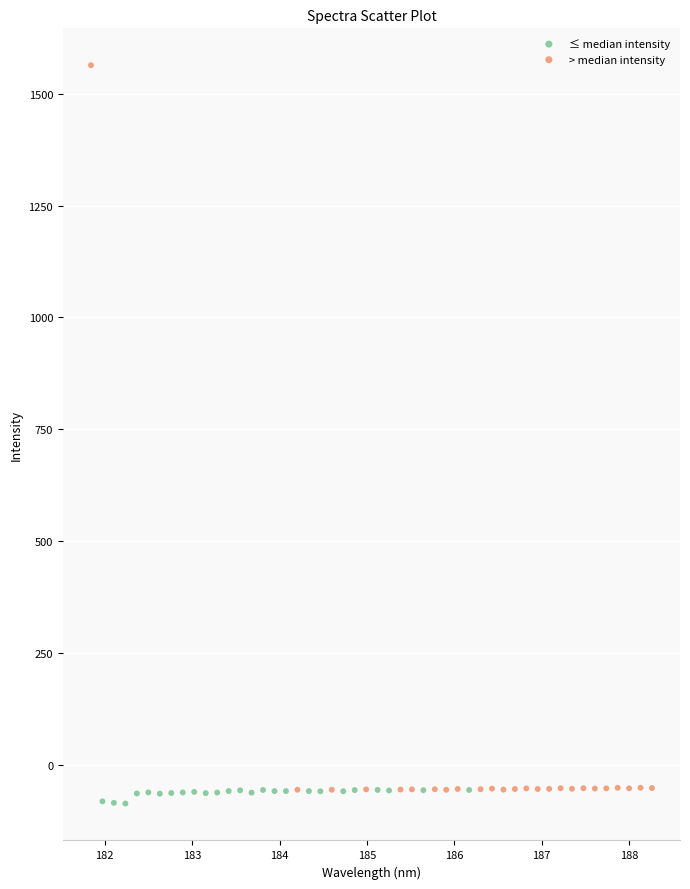

Which series has the widest spread of Y values?

> median intensity